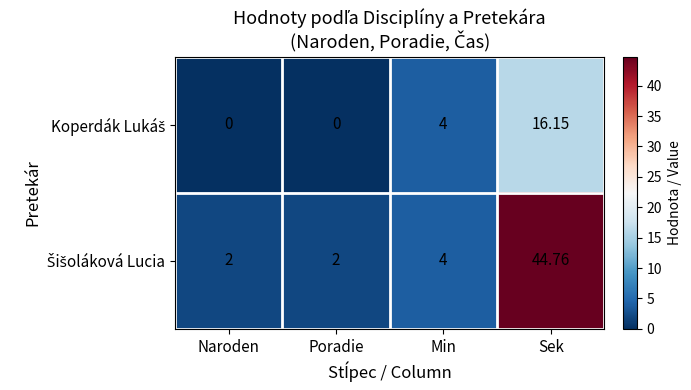

At which category is the sum across all series the highest?

Sek